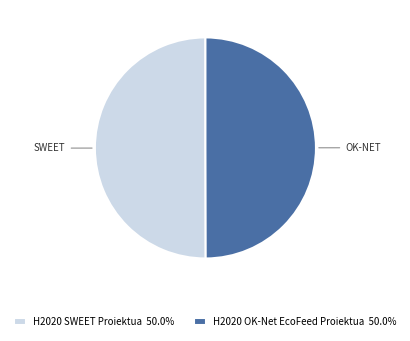

Approximately how many times larger is the value at H2020 SWEET Proiektua 50.0% compared to H2020 OK-Net EcoFeed Proiektua 50.0%?

1.0